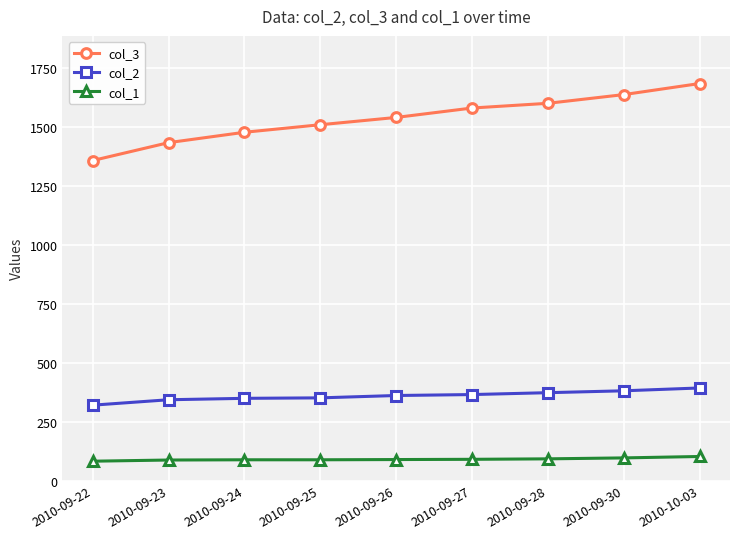

What is the difference between the highest and lowest values at 2010-09-26?

1453